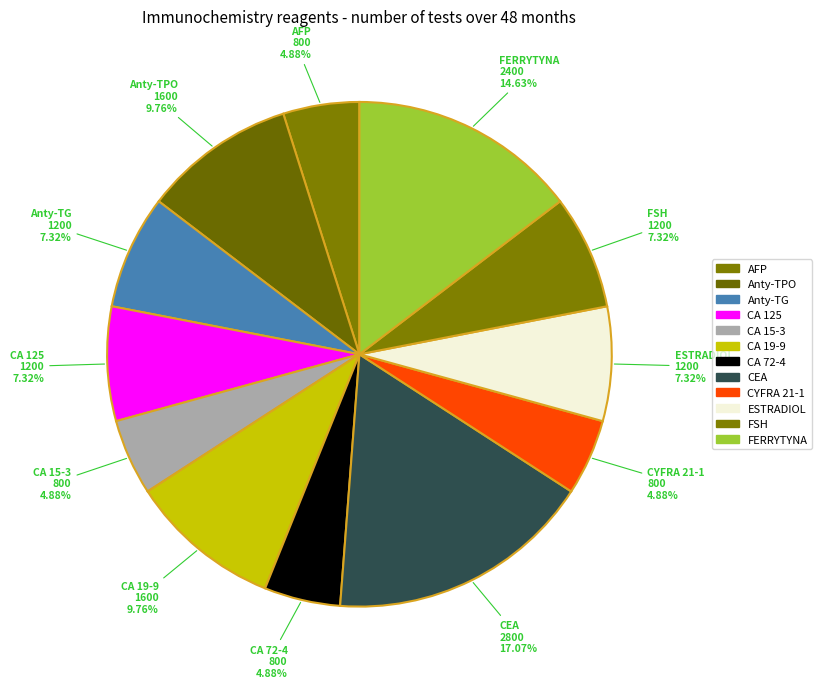

Does CA 125 represent more than half of the total?

No